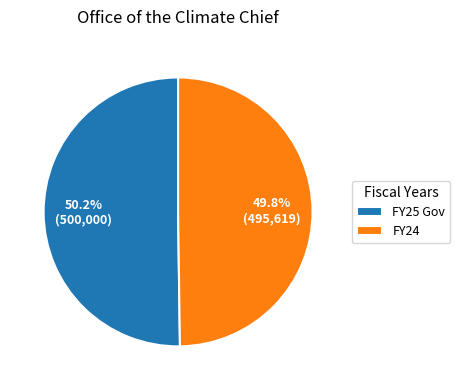

How many segments does this pie chart have?

2